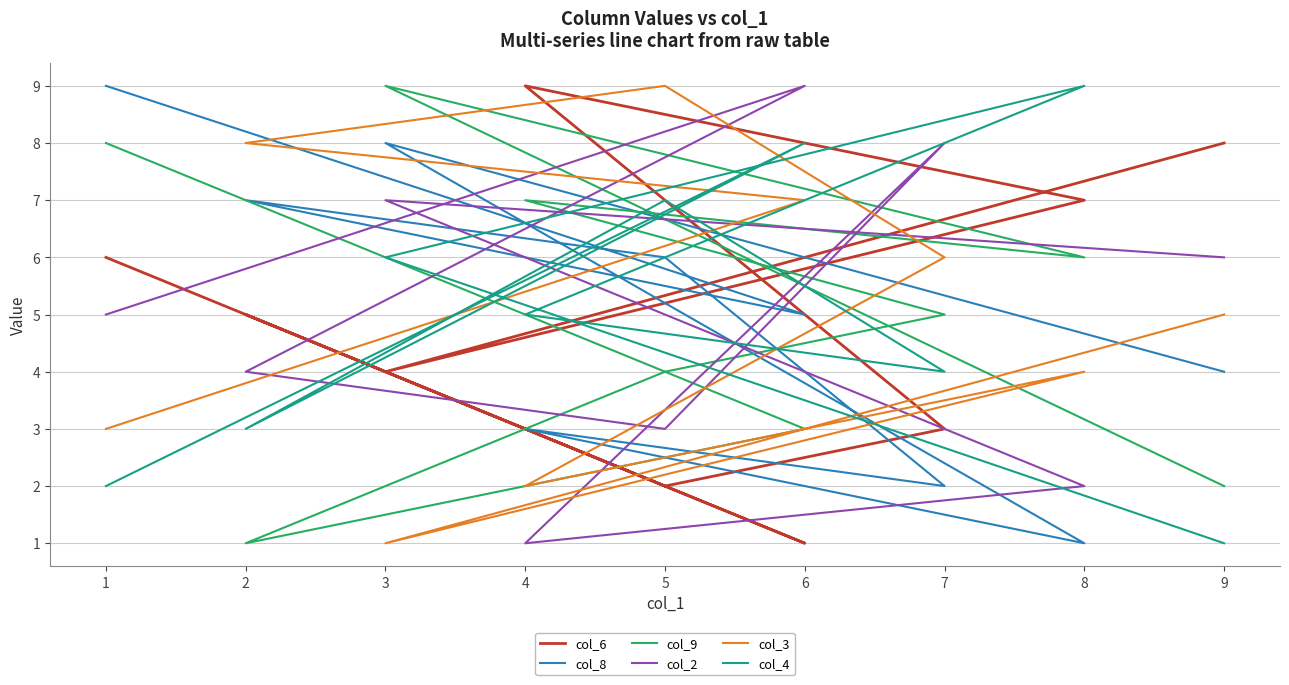

What is the sum of all col_9 values?

45